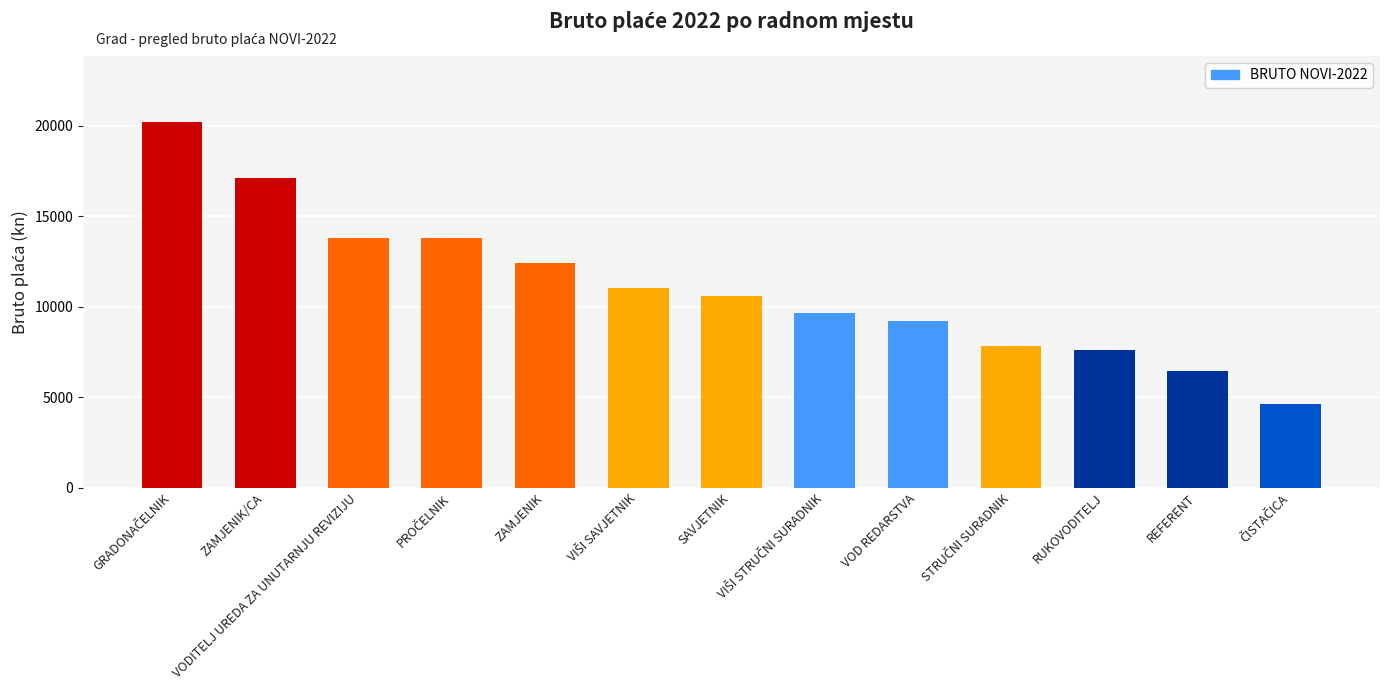

What is the value of the 1st bar from the left?

20228